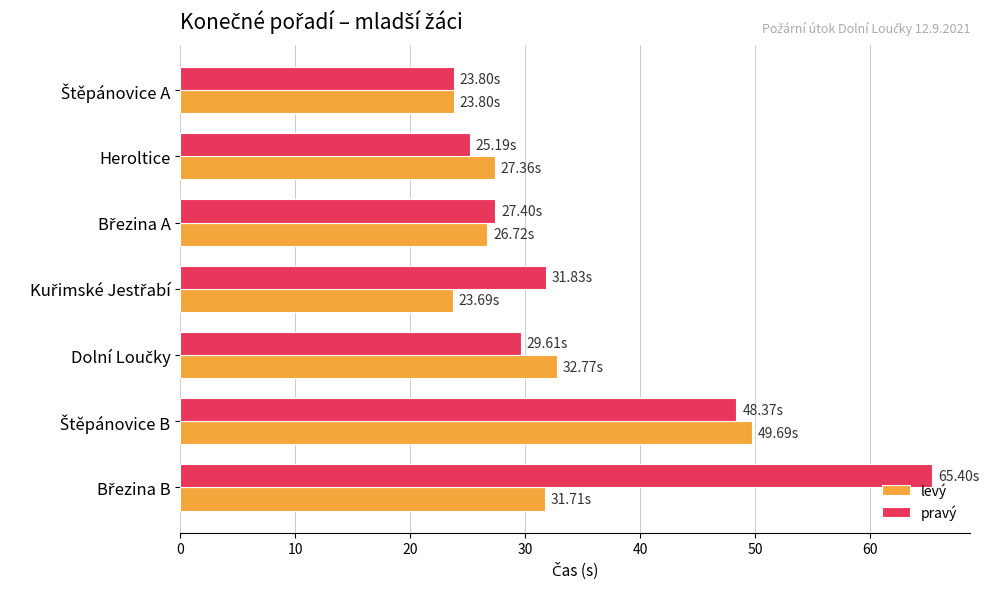

Which series has the largest range (max minus min)?

pravý